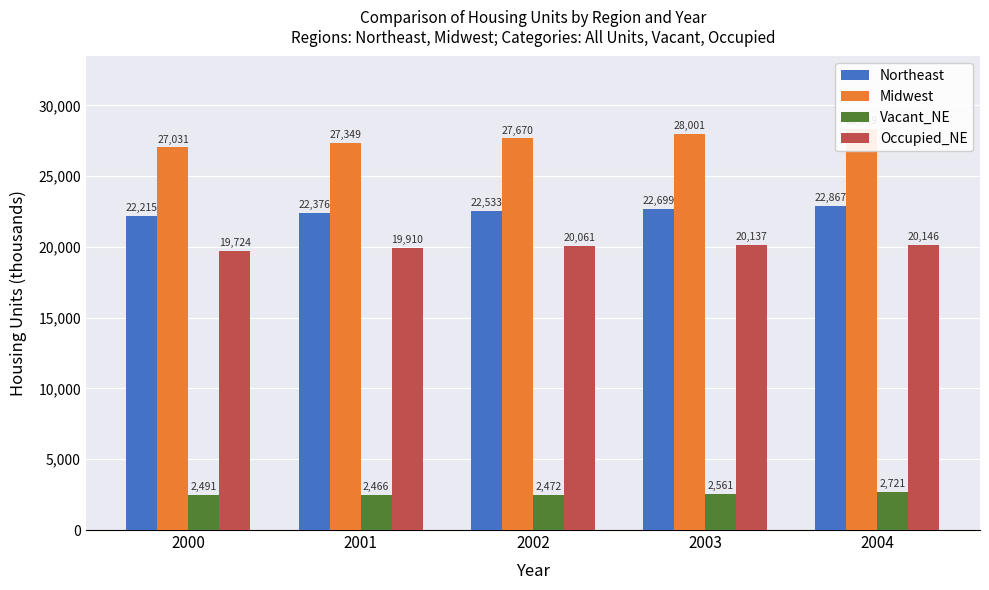

At 2000, list the series in order from smallest to largest.

Vacant_NE, Occupied_NE, Northeast, Midwest